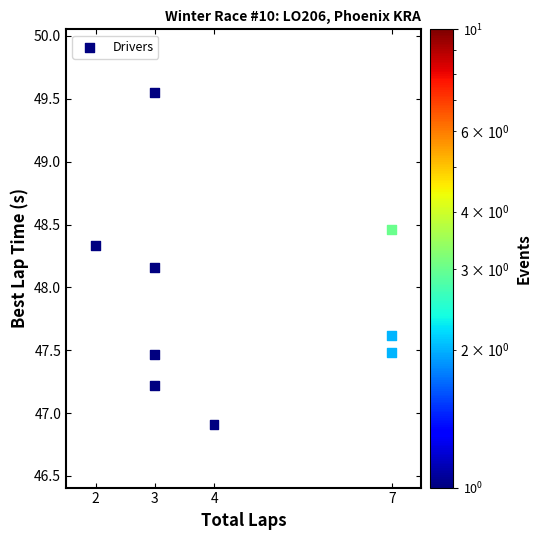

What is the range of Y values (max minus min)?

2.6